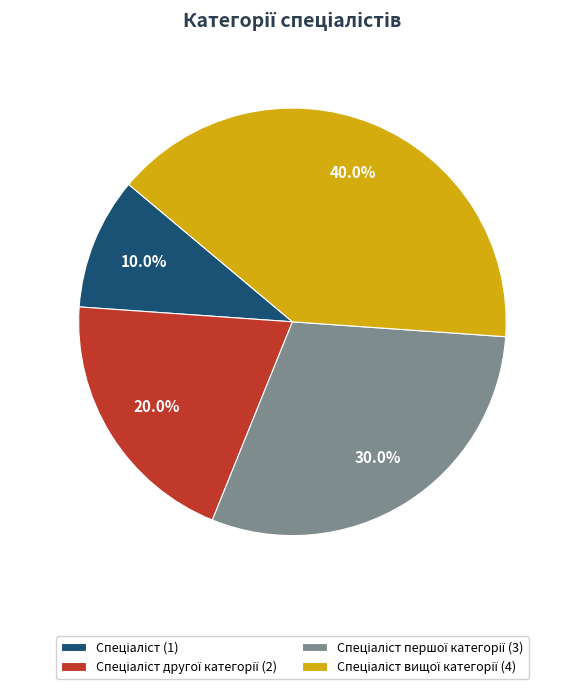

Does any single category account for the majority?

No